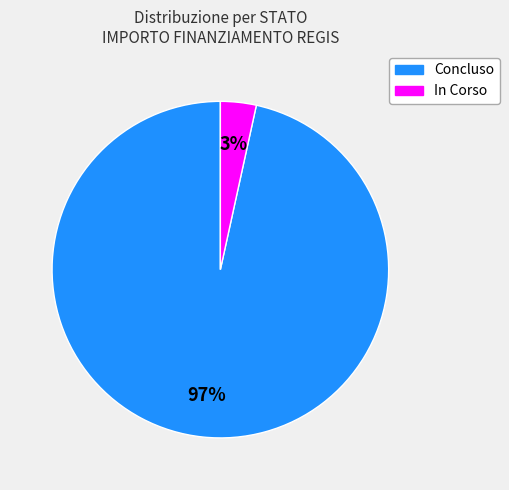

Does any single category account for the majority?

Yes